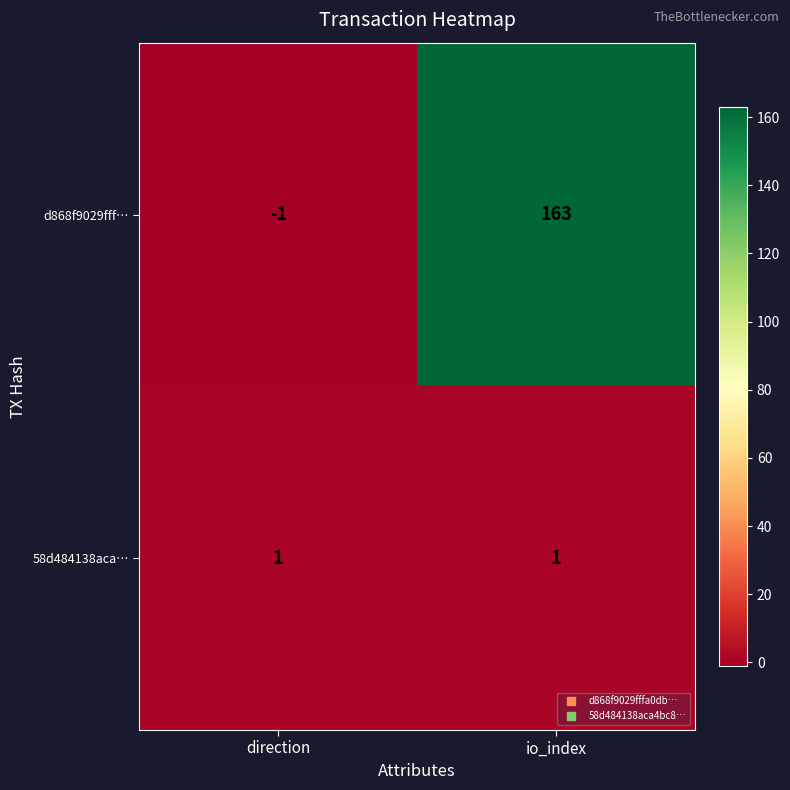

Which series has the largest total across all categories?

d868f9029fff…